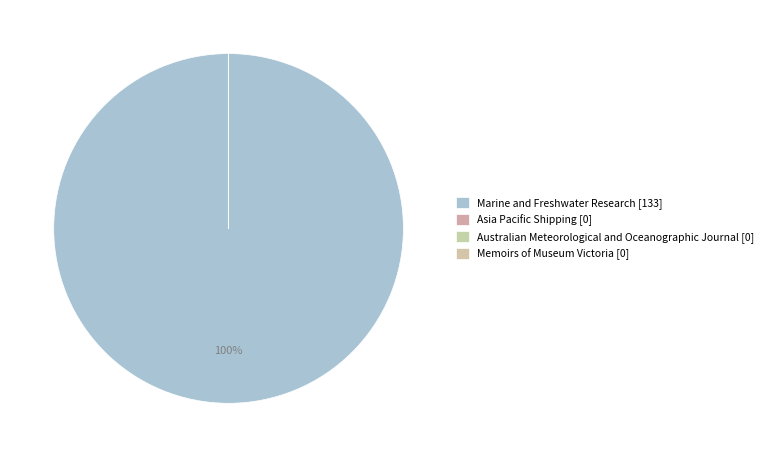

How many slices are in this pie chart?

4